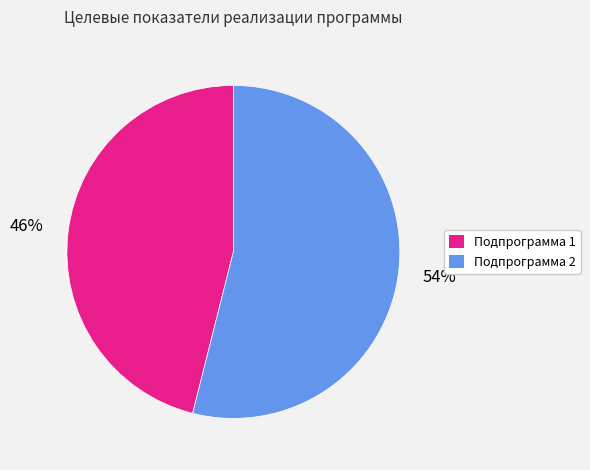

Is there a majority slice in this chart?

Yes